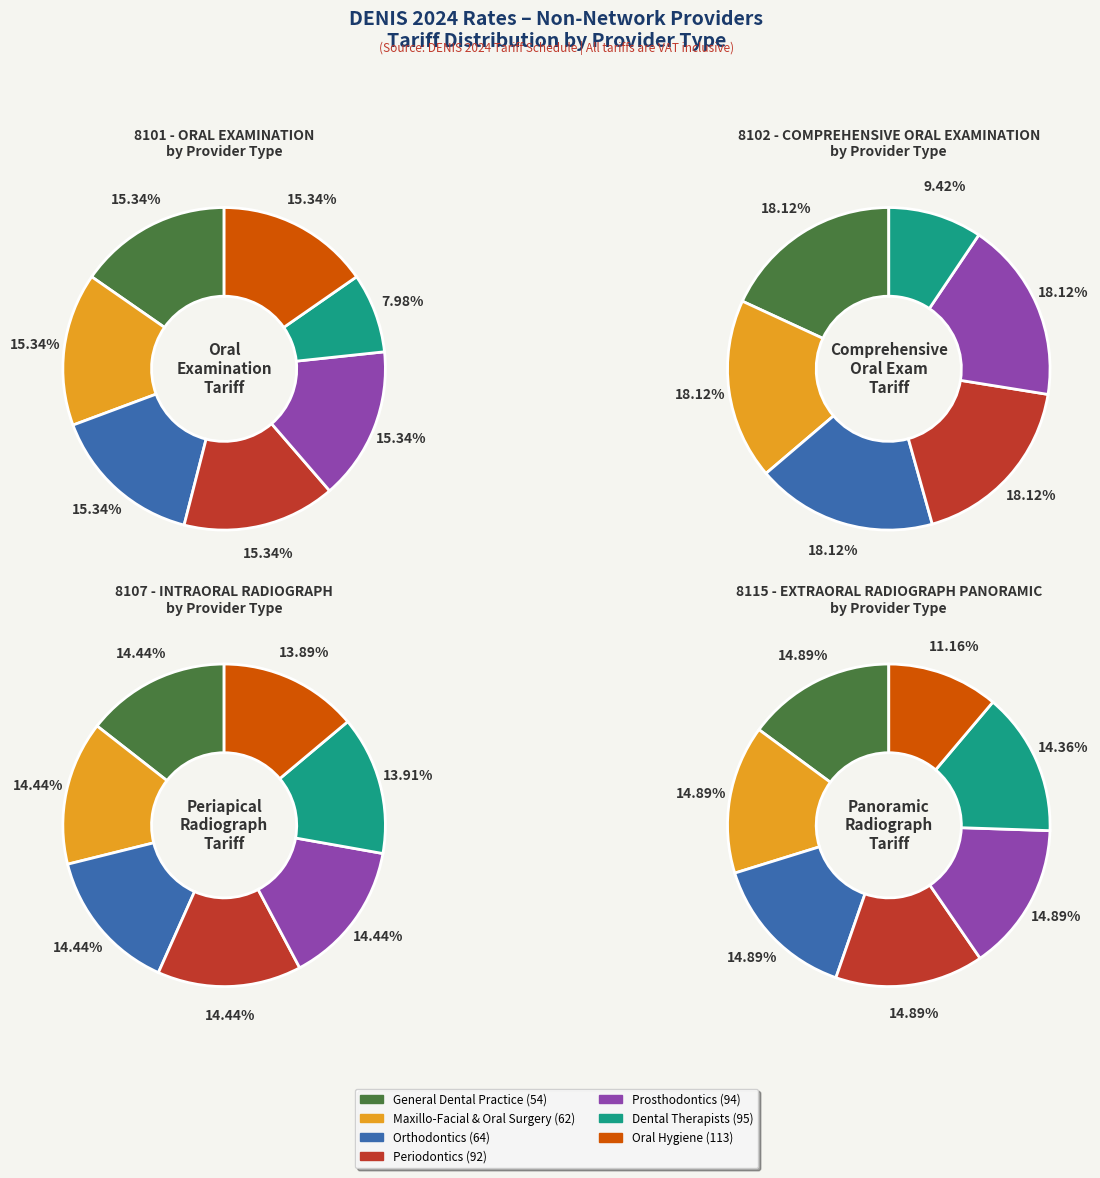

Is it true that Maxillo-Facial & Oral Surgery (62) is 15% of the pie?

True